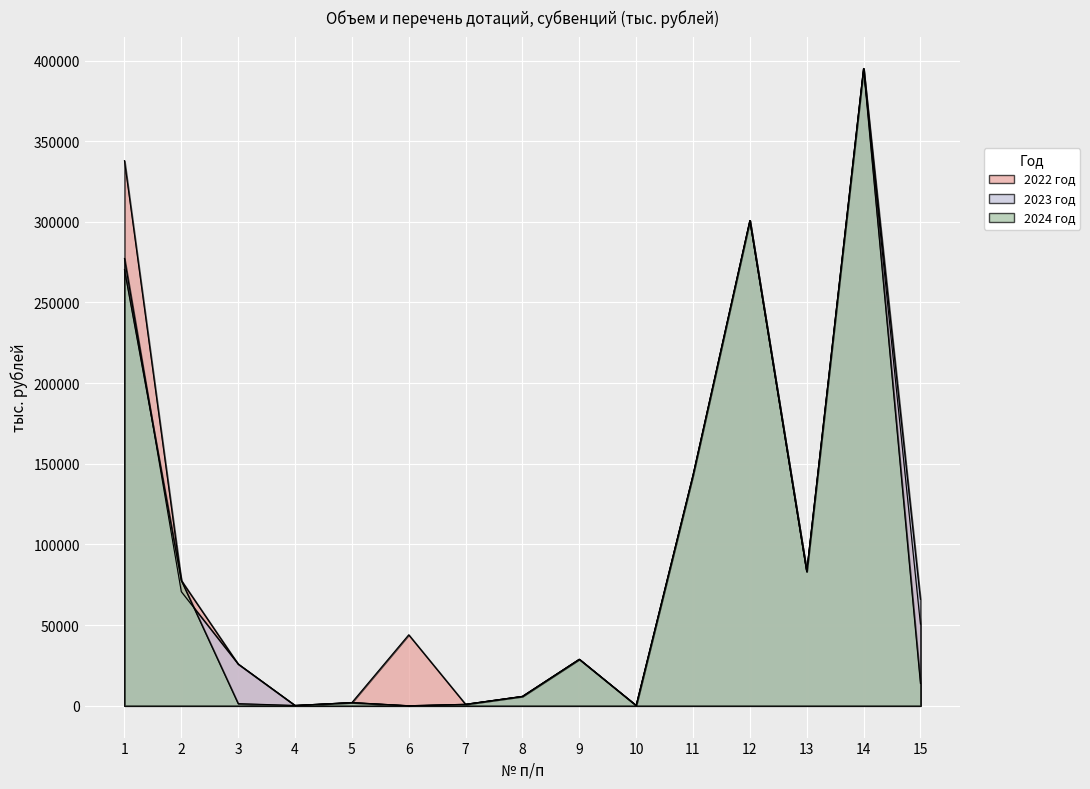

Rank the series by their average value, from highest to lowest.

2022 год, 2023 год, 2024 год